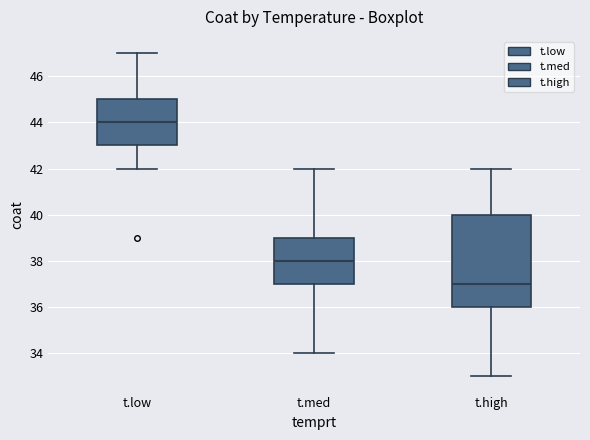

Reading left to right, read every box against the y-axis: the position of its median line, the range the box covers, and the ends of its whiskers. The values are not printed on the chart, so give them approximately, as read against the axis.

t.low: median 44, box 43 to 45, whiskers 42 to 47
t.med: median 38, box 37 to 39, whiskers 34 to 42
t.high: median 37, box 36 to 40, whiskers 33 to 42